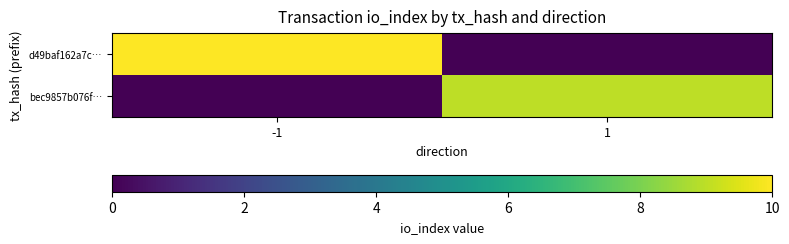

Which category has the lowest value across all series?

1